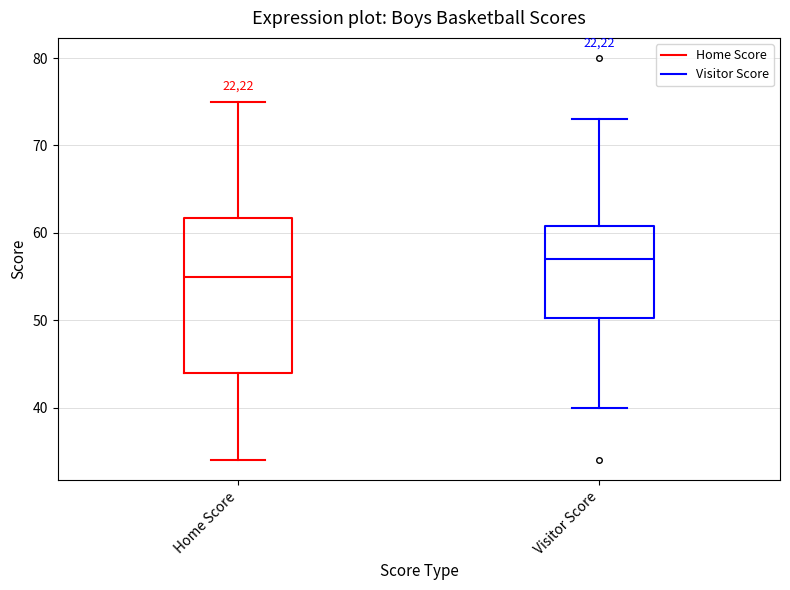

Reading left to right, transcribe this box plot: for each box, give where its median line is, the range the box spans, and where its two whiskers end, as read against the y-axis. The values are not printed on the chart, so give them approximately, as read against the axis.

Home Score: median 55, box 44 to 62, whiskers 34 to 75
Visitor Score: median 57, box 50 to 61, whiskers 40 to 73